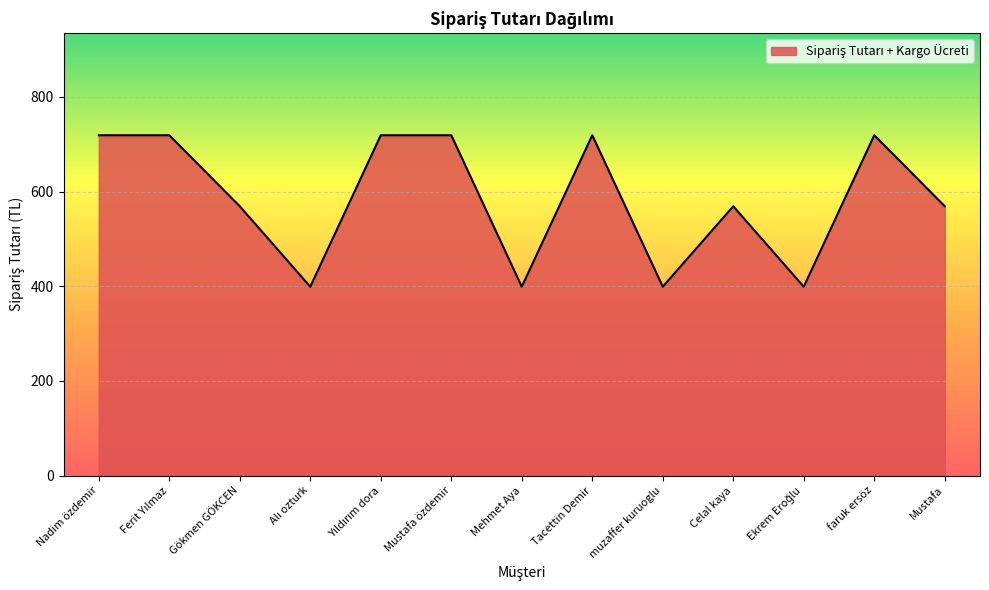

Between Celal kaya and muzaffer kuruoglu, which is larger?

Celal kaya